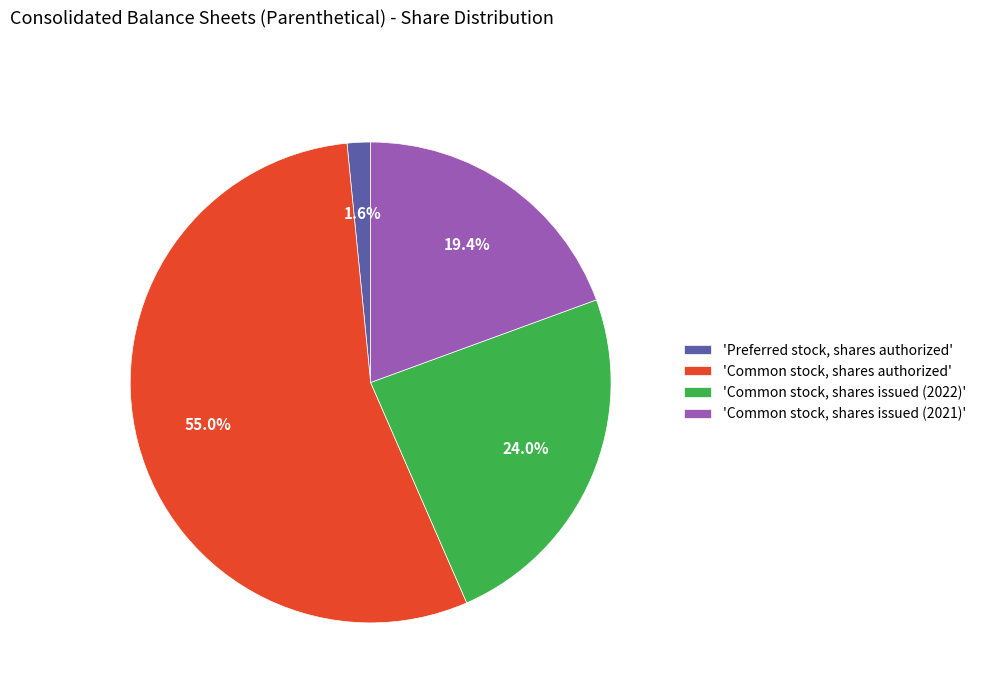

To the nearest percent, what is the difference between the largest and smallest slice percentages?

53%